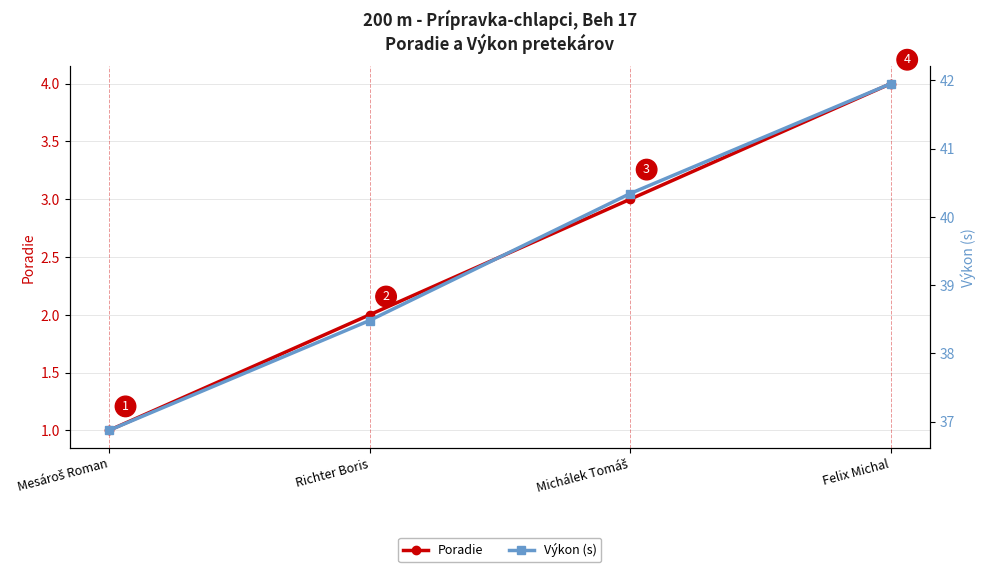

Which series has the largest total across all categories?

Výkon (s)